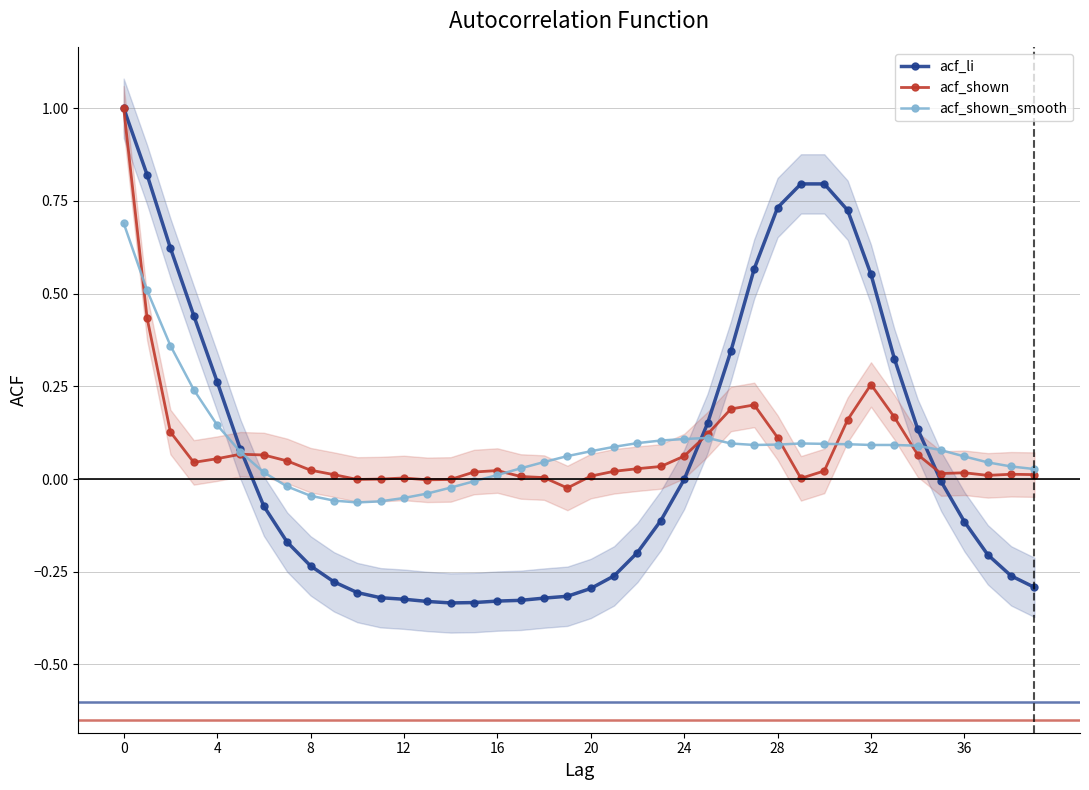

The value of acf_shown_smooth at 24 is 0.2. True or false?

False